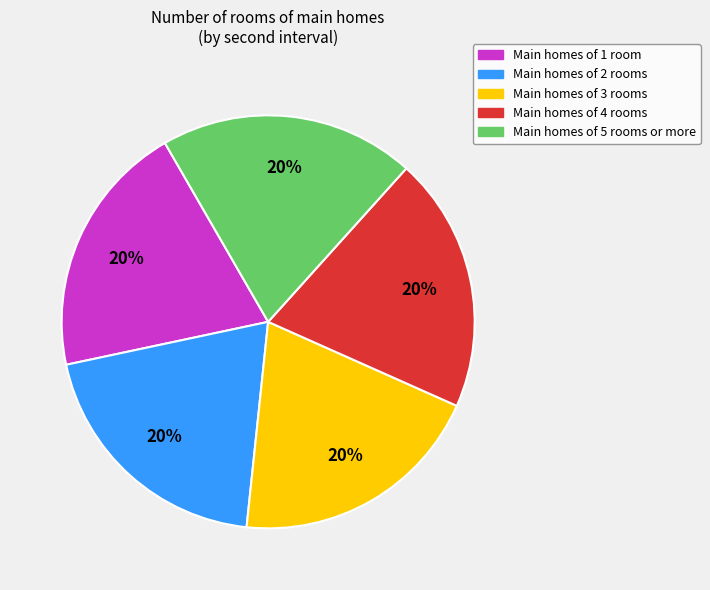

Is there any slice that represents more than half of the pie?

No